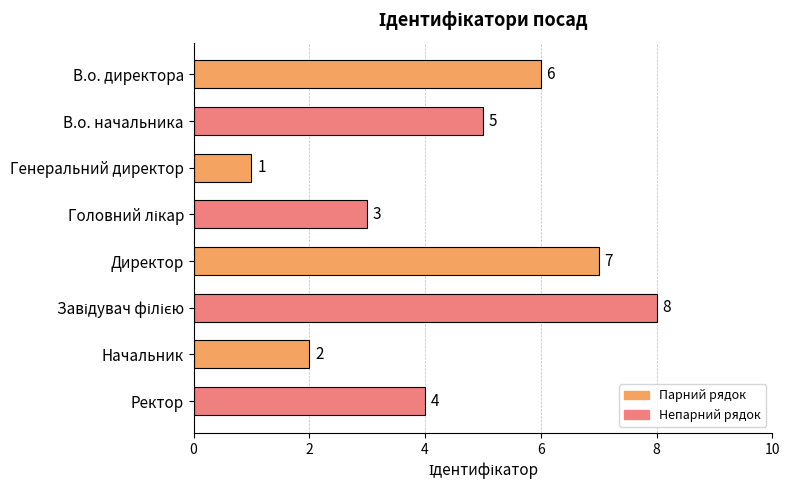

Between Ректор and В.о. начальника, which is larger?

В.о. начальника